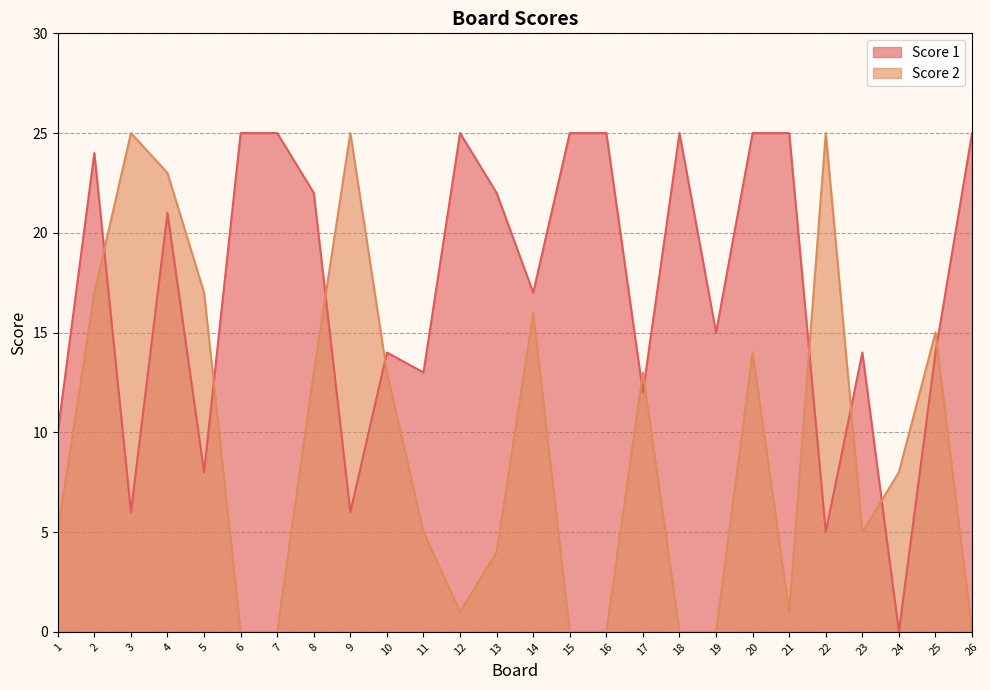

At which category is the sum across all series the highest?

4